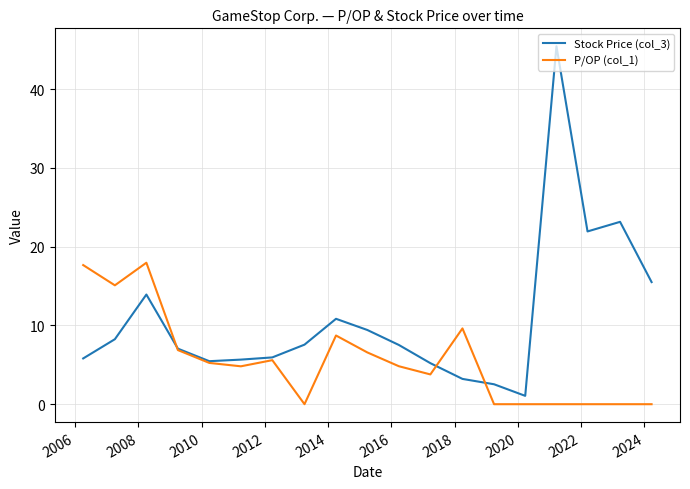

What is the lowest value of the Stock Price (col_3) series?

1.1